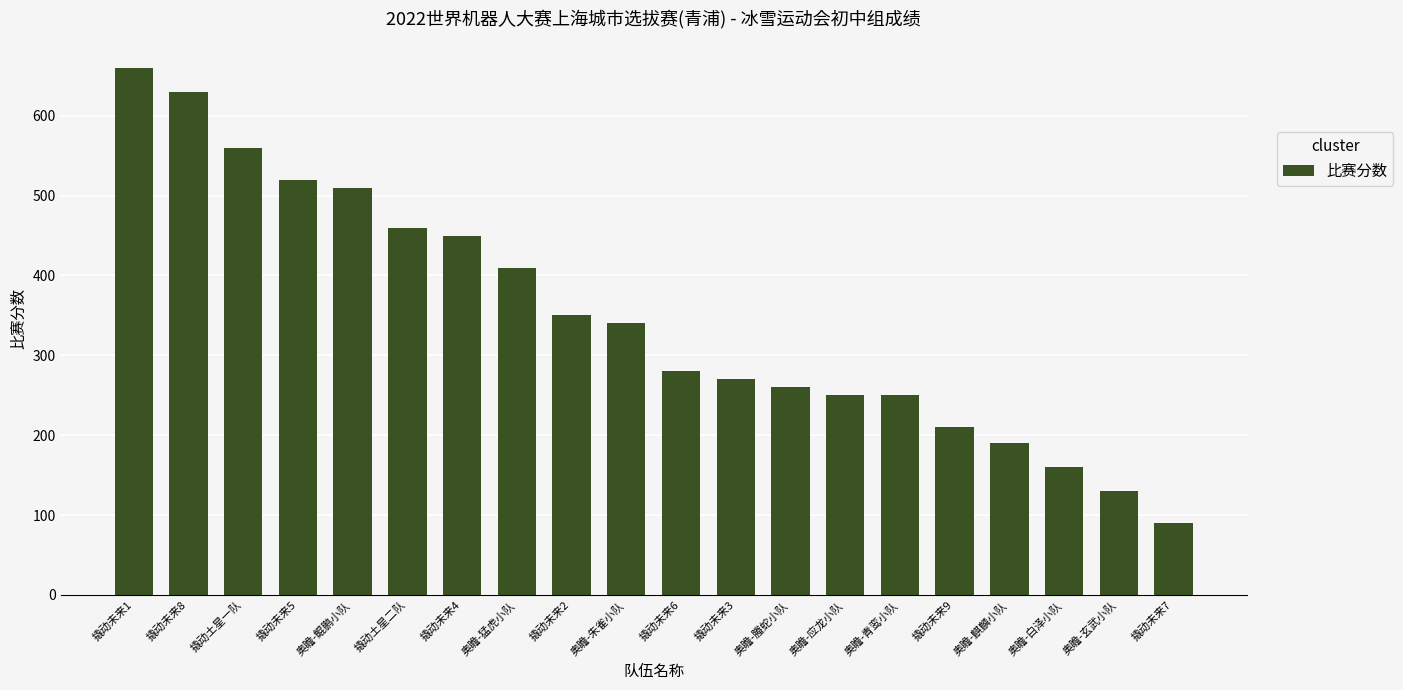

What position from the right is 撬动未来1?

20